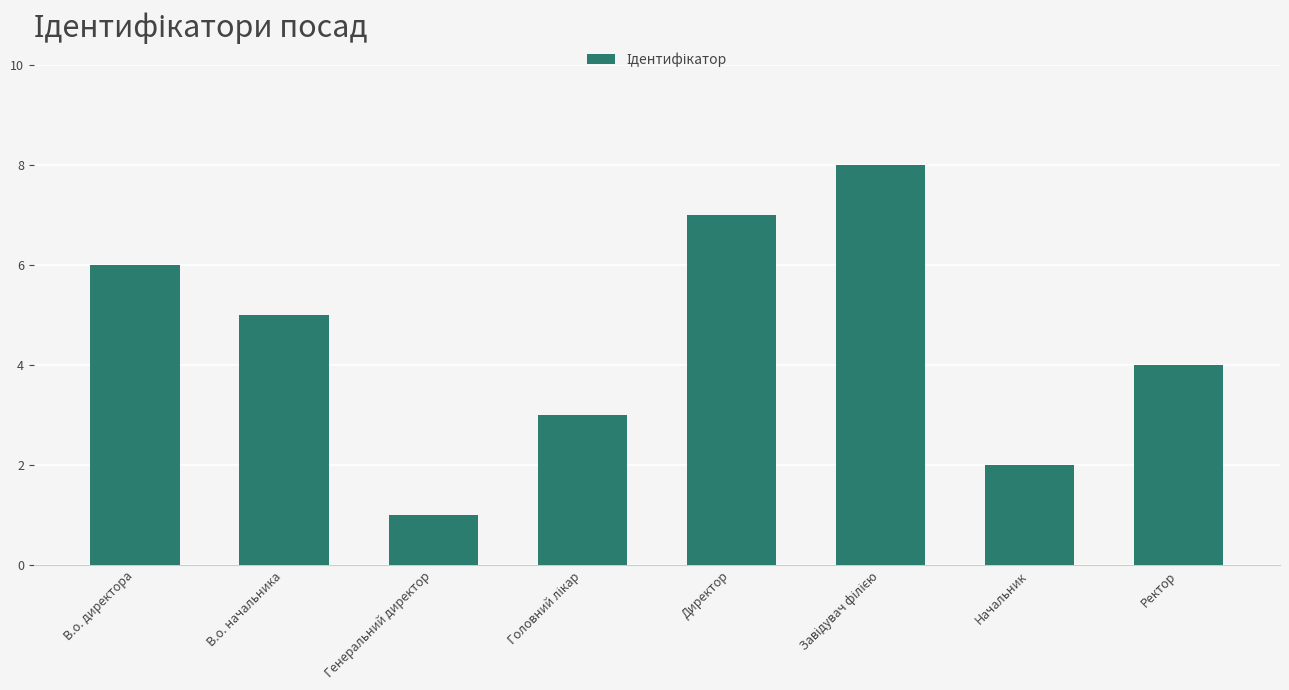

Count the values in the range 3 to 7.

5